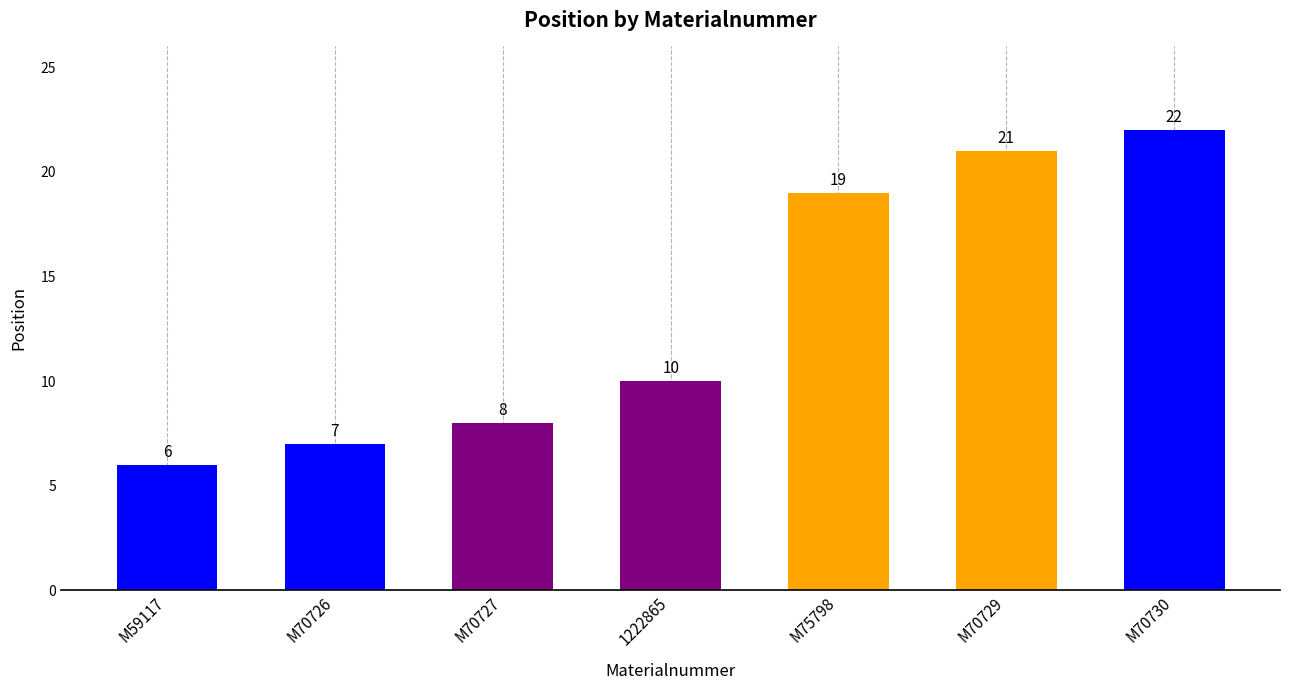

Reading left to right, list all the values displayed in this chart.

6	7	8	10	19	21	22